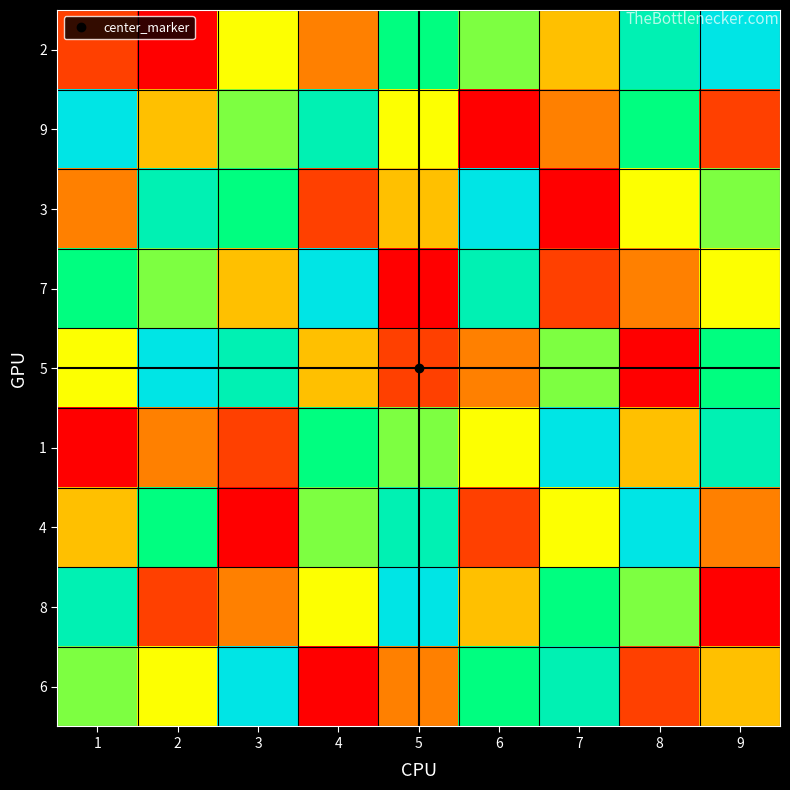

Reading left to right, extract all data points from this chart.

2: 1=2	2=1	3=5	4=3	5=7	6=6	7=4	8=8	9=9
9: 1=9	2=4	3=6	4=8	5=5	6=1	7=3	8=7	9=2
3: 1=3	2=8	3=7	4=2	5=4	6=9	7=1	8=5	9=6
7: 1=7	2=6	3=4	4=9	5=1	6=8	7=2	8=3	9=5
5: 1=5	2=9	3=8	4=4	5=2	6=3	7=6	8=1	9=7
1: 1=1	2=3	3=2	4=7	5=6	6=5	7=9	8=4	9=8
4: 1=4	2=7	3=1	4=6	5=8	6=2	7=5	8=9	9=3
8: 1=8	2=2	3=3	4=5	5=9	6=4	7=7	8=6	9=1
6: 1=6	2=5	3=9	4=1	5=3	6=7	7=8	8=2	9=4